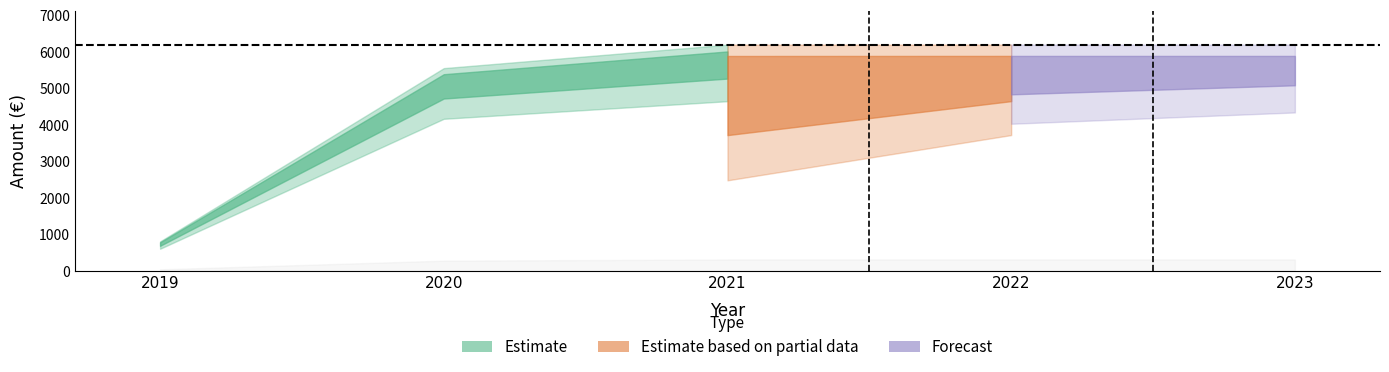

What is the spread (max minus min) of values at 2023?

6188